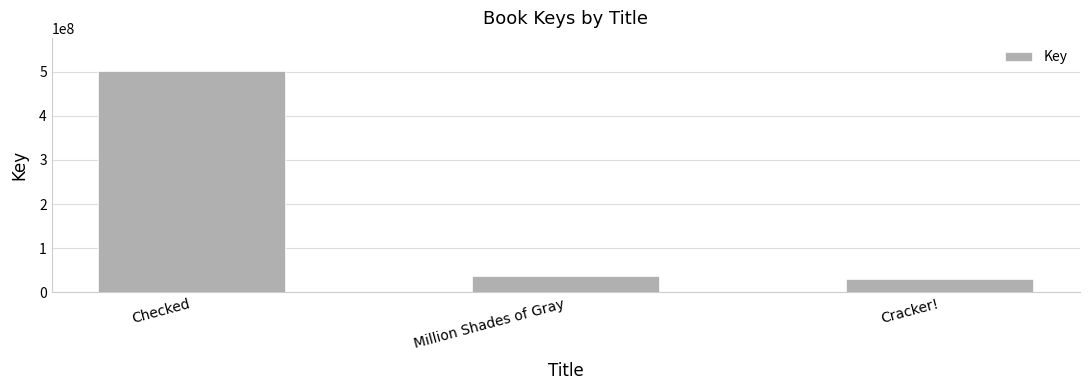

What is the difference between the second highest and minimum values?

5510930